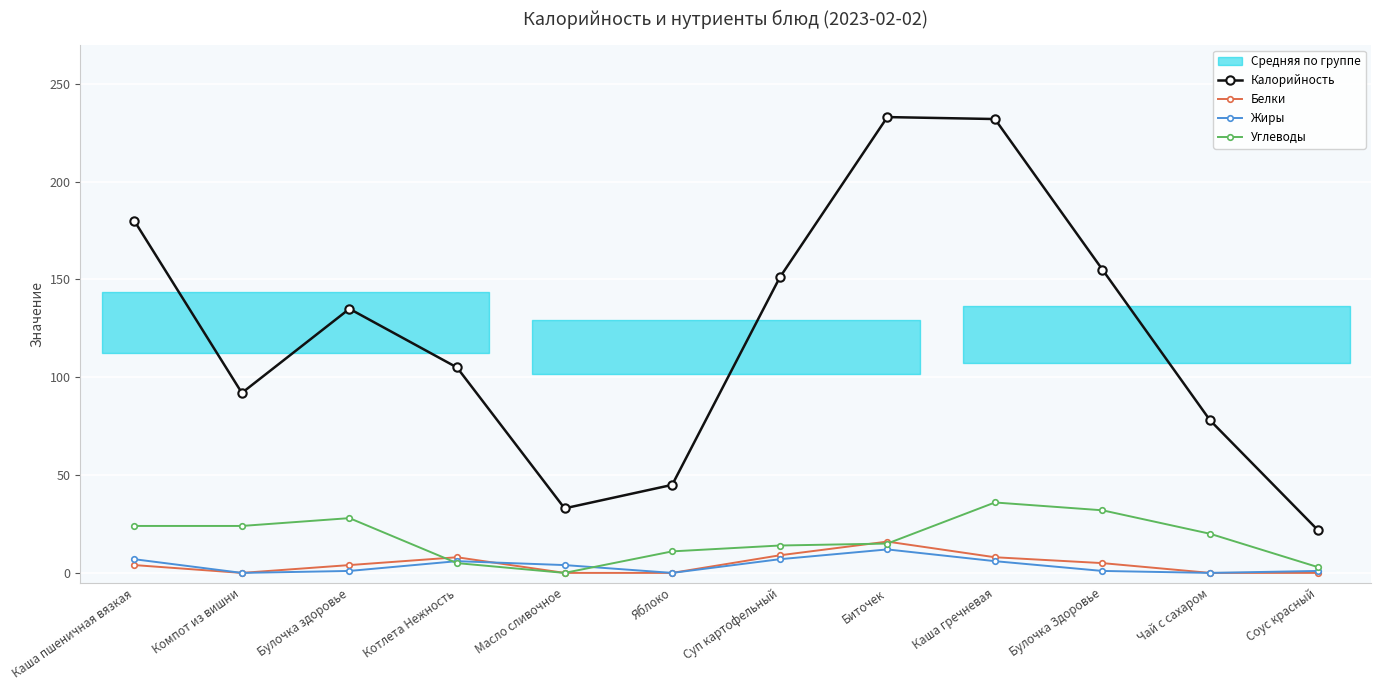

Reading left to right, transcribe all the data shown in this chart.

Калорийность: 180	92	135	105	33	45	151	233	232	155	78	22
Белки: 4	0	4	8	0	0	9	16	8	5	0	0
Жиры: 7	0	1	6	4	0	7	12	6	1	0	1
Углеводы: 24	24	28	5	0	11	14	15	36	32	20	3